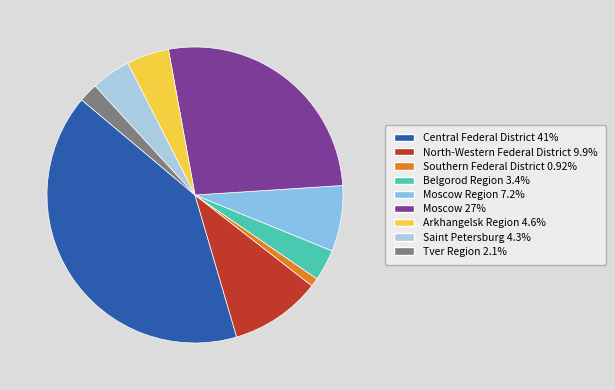

How many slices are in this pie chart?

9